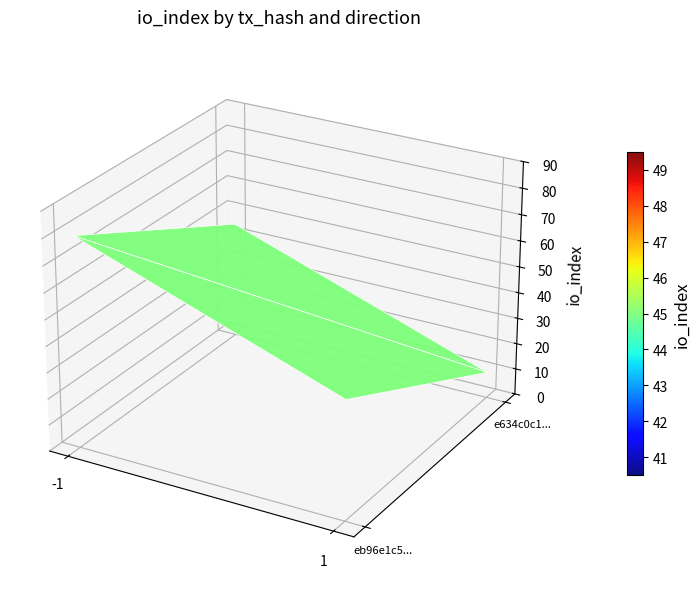

The eb96e1c51224997944f3f10c03fbead92729276 series shows -1 at 0. True or false?

False